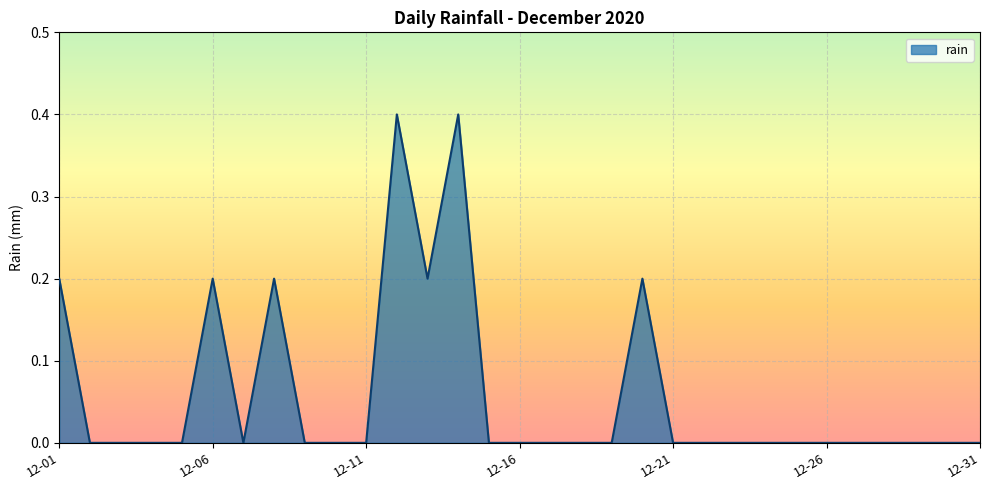

What is the difference between the maximum and minimum values?

0.4